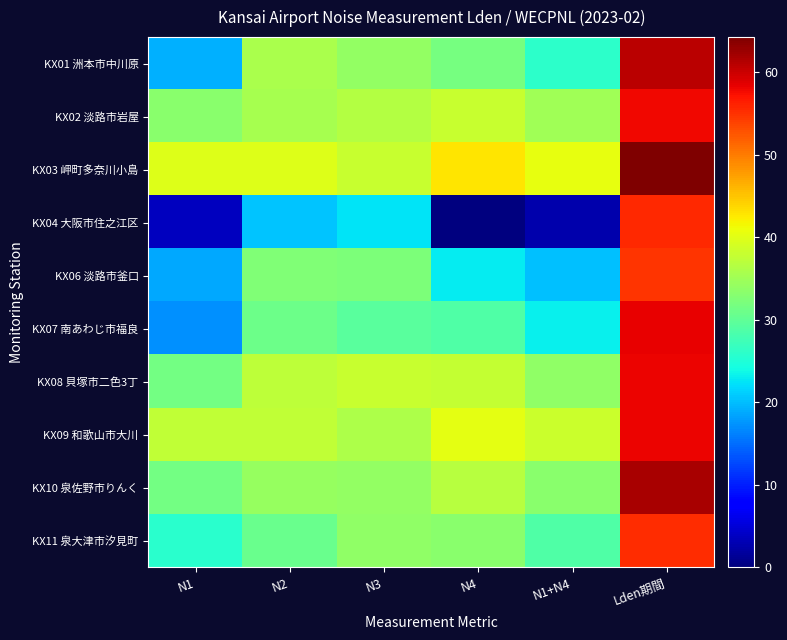

Which series has the largest total across all categories?

KX03 岬町多奈川小島